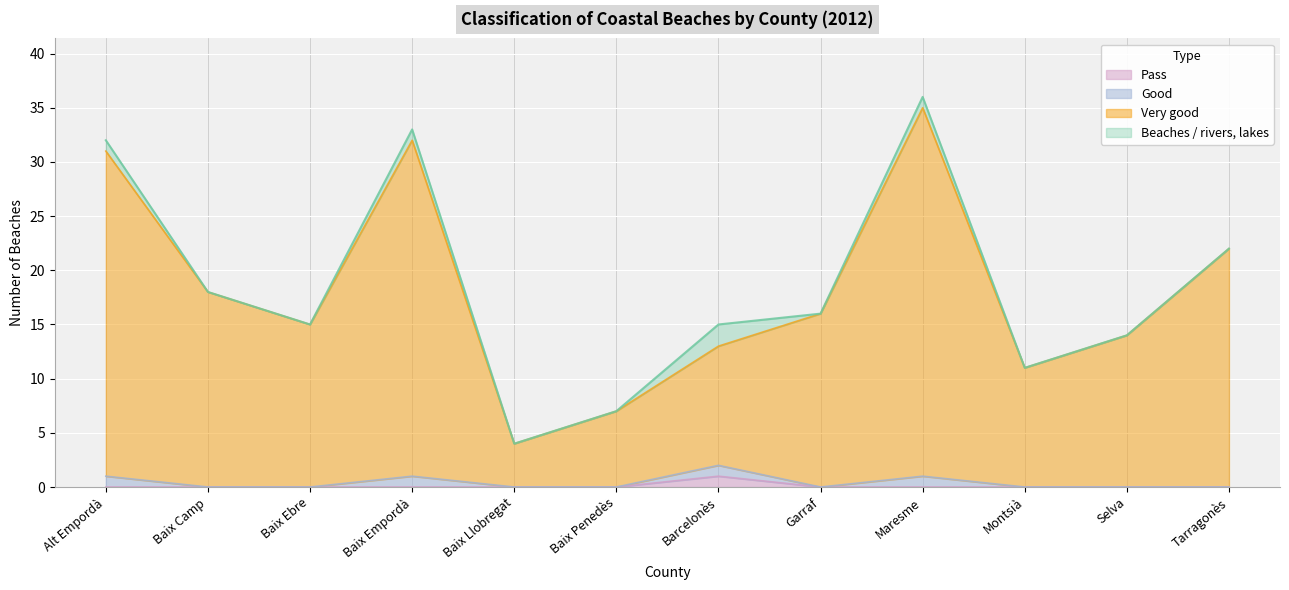

Which category has the lowest value across all series?

Alt Empordà